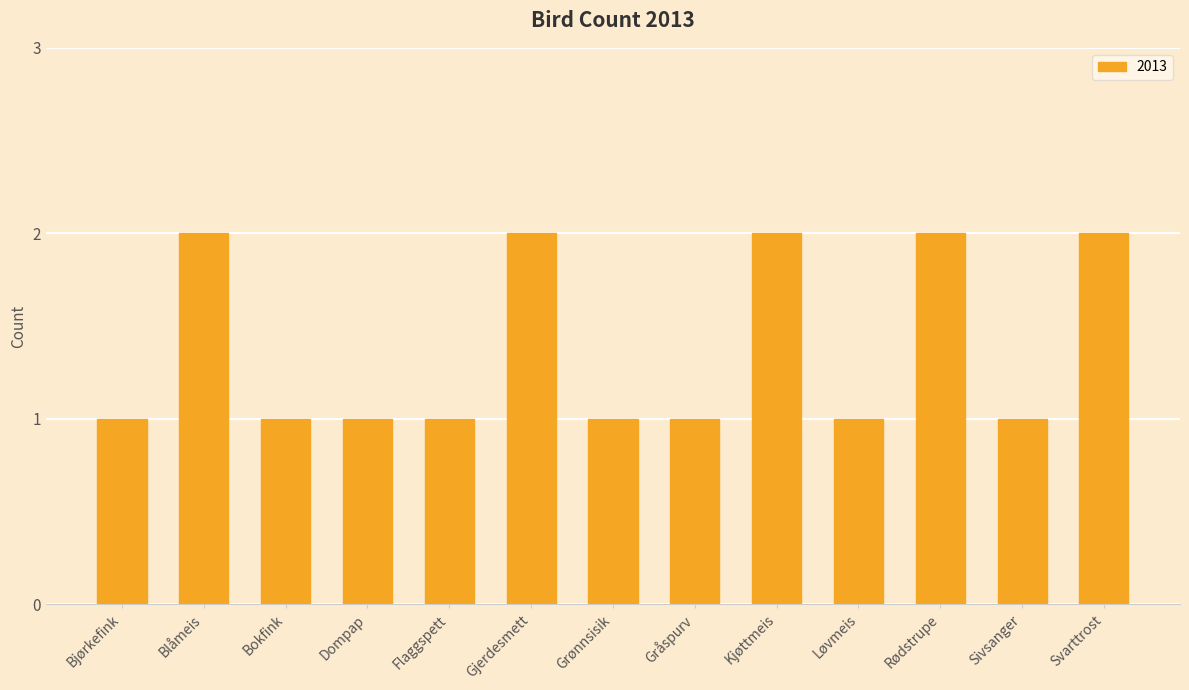

What is the average value?

1